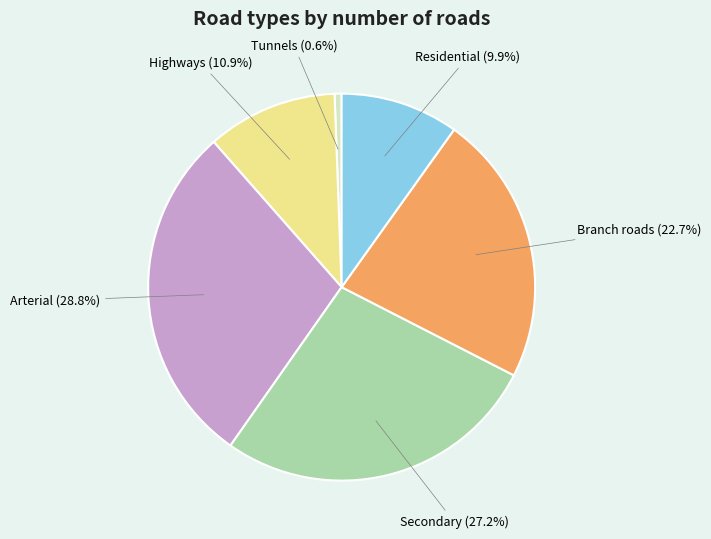

Does Secondary account for over 50% of the chart?

No